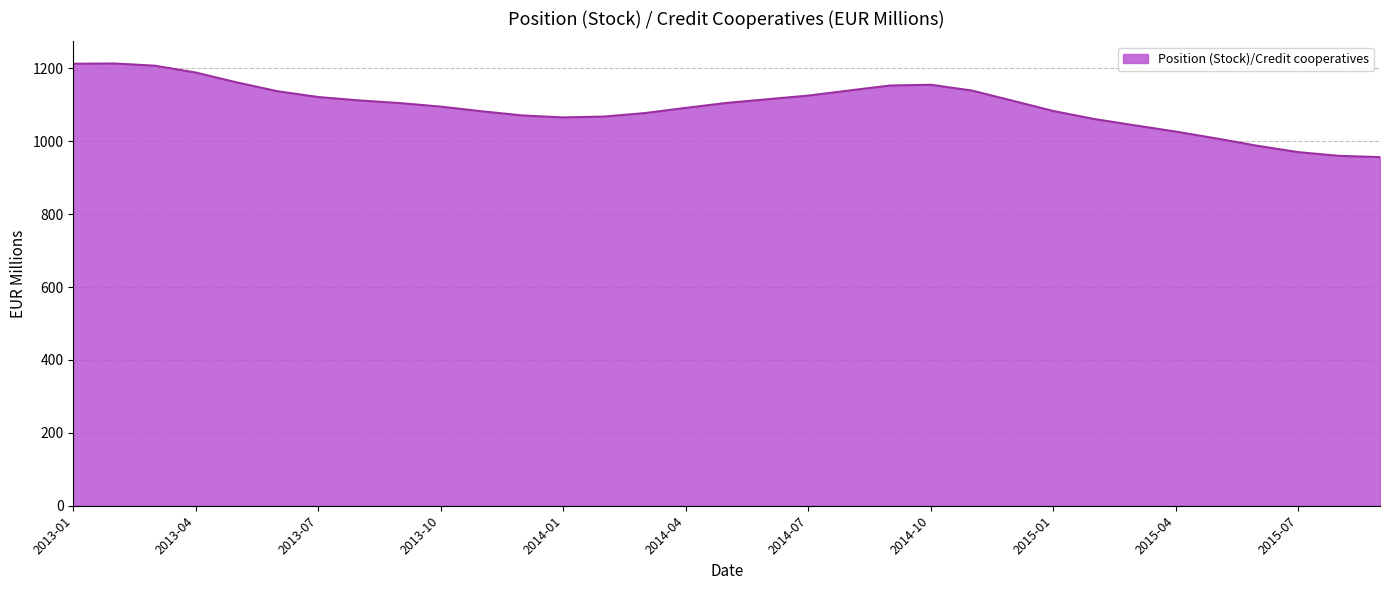

How many lines are shown in the chart?

1